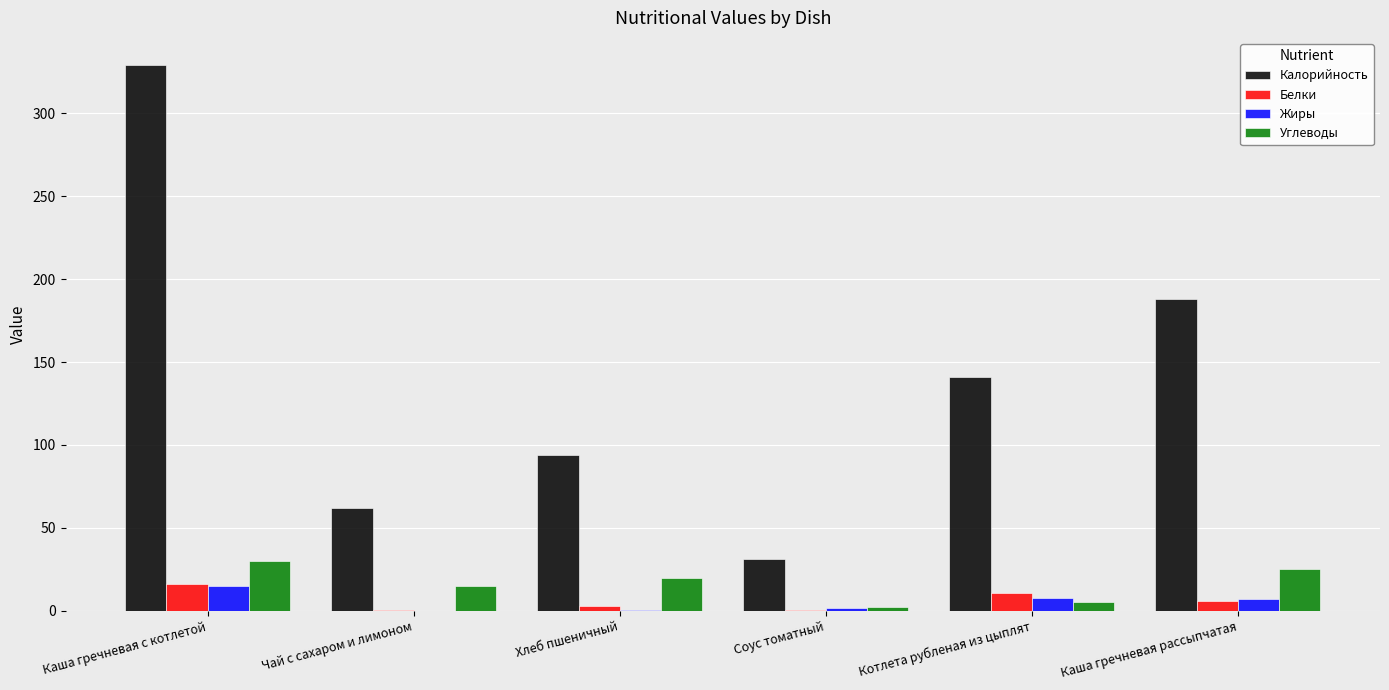

At which label is Калорийность closest to 180?

Каша гречневая рассыпчатая